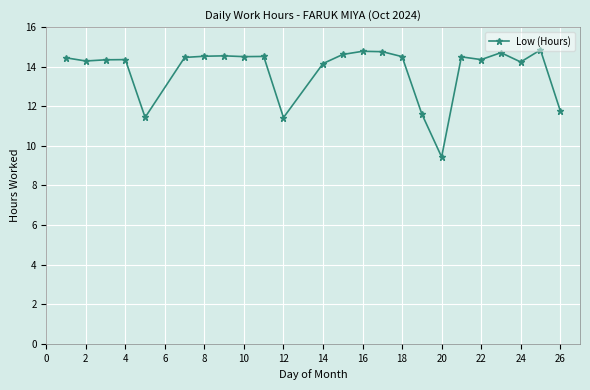

What is the difference between the maximum and second lowest values?

3.4